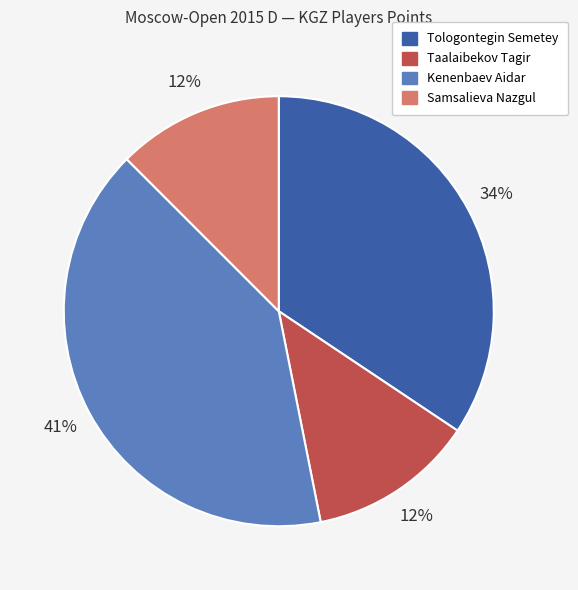

Do Taalaibekov Tagir and Tologontegin Semetey together represent more than half of the pie?

No